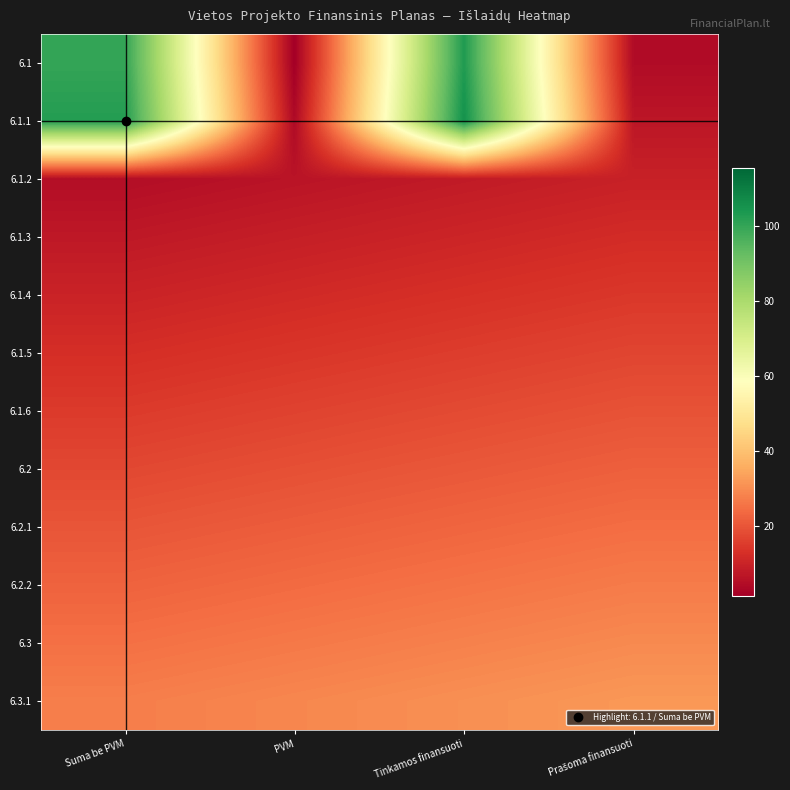

What is the minimum value shown in the chart?

1.5